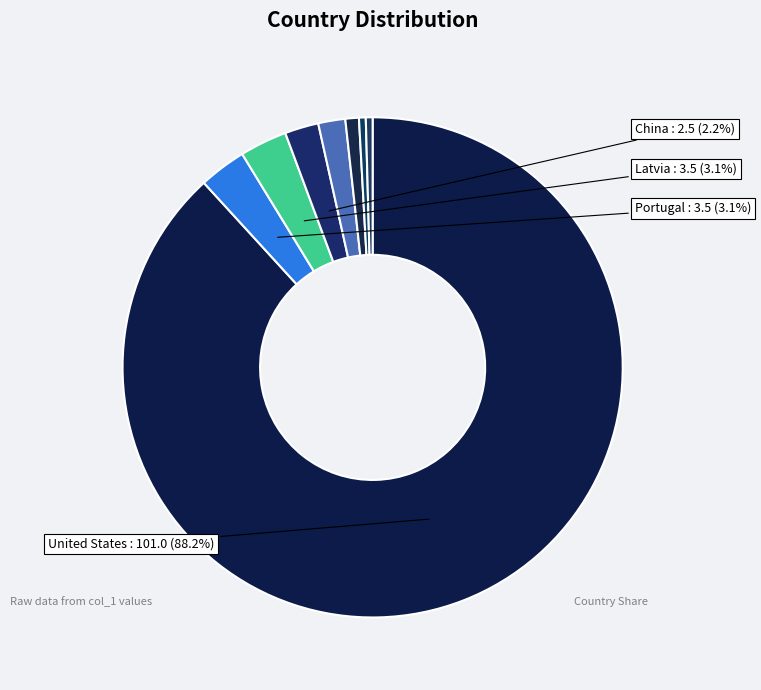

To the nearest percent, what is the difference between the largest and smallest slice percentages?

88%